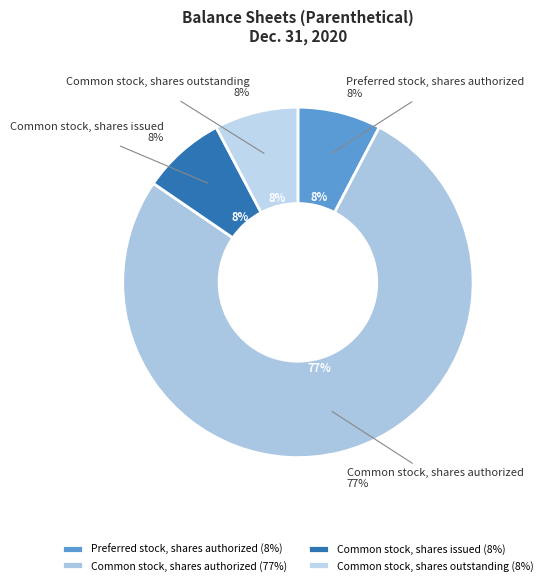

What is the largest slice in the pie chart?

Common stock, shares authorized